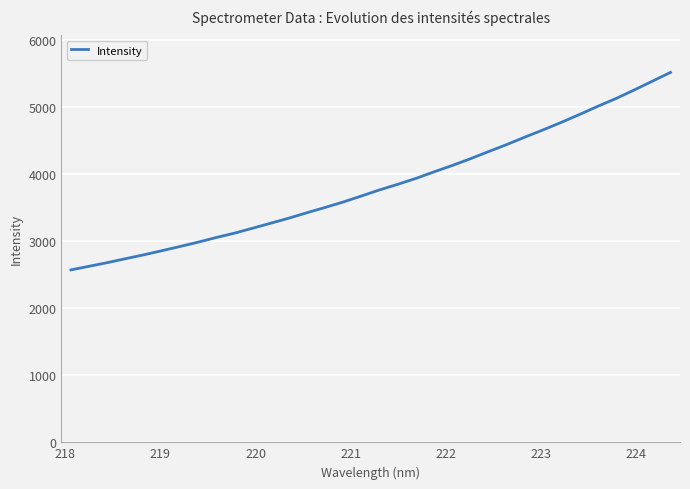

What is the difference between the maximum and minimum values?

2945.1